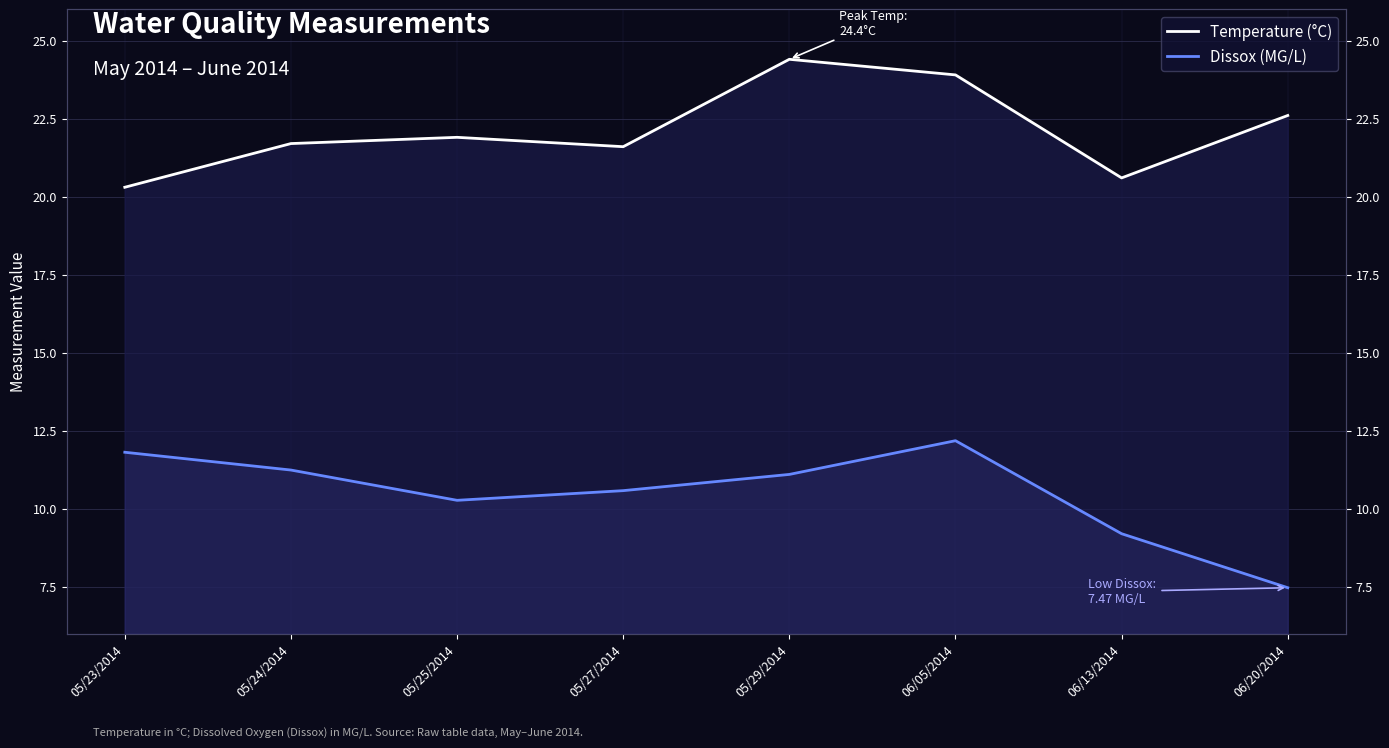

How many interior local peaks does the Dissox (MG/L) series have?

1